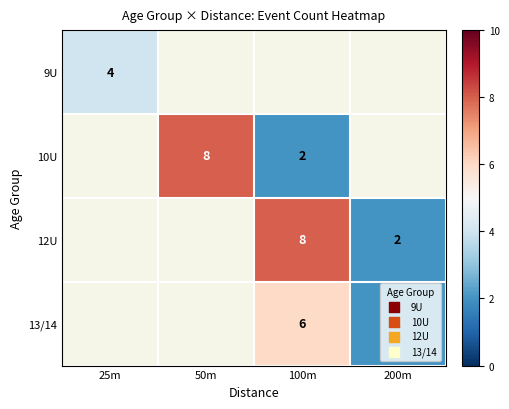

True or false: 12U has a value of 3 at 200m.

False